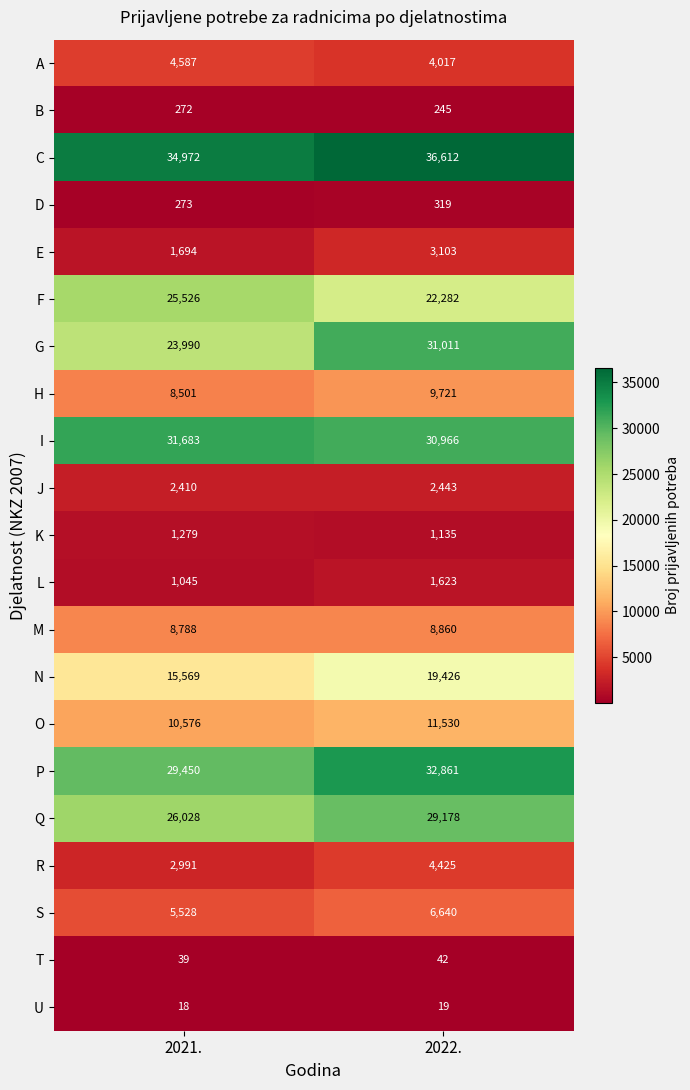

The value of J at 2021. is 2410. True or false?

True